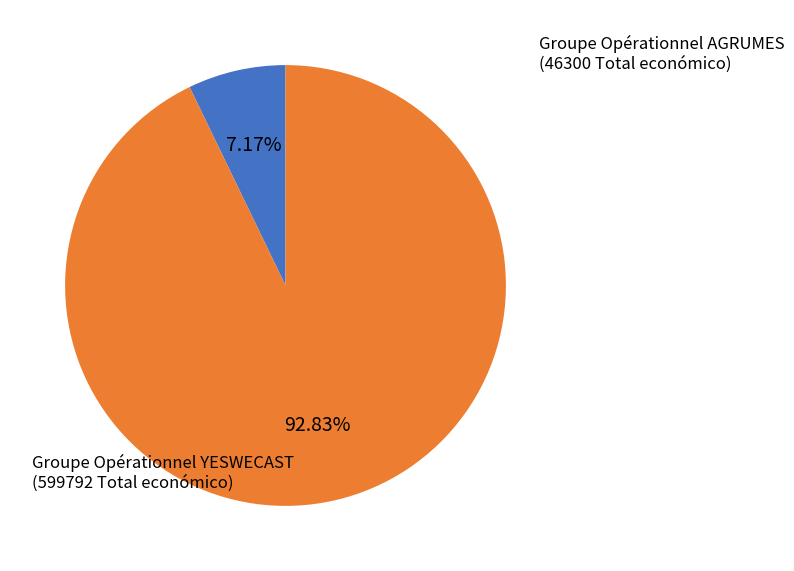

Does any single category account for the majority?

Yes